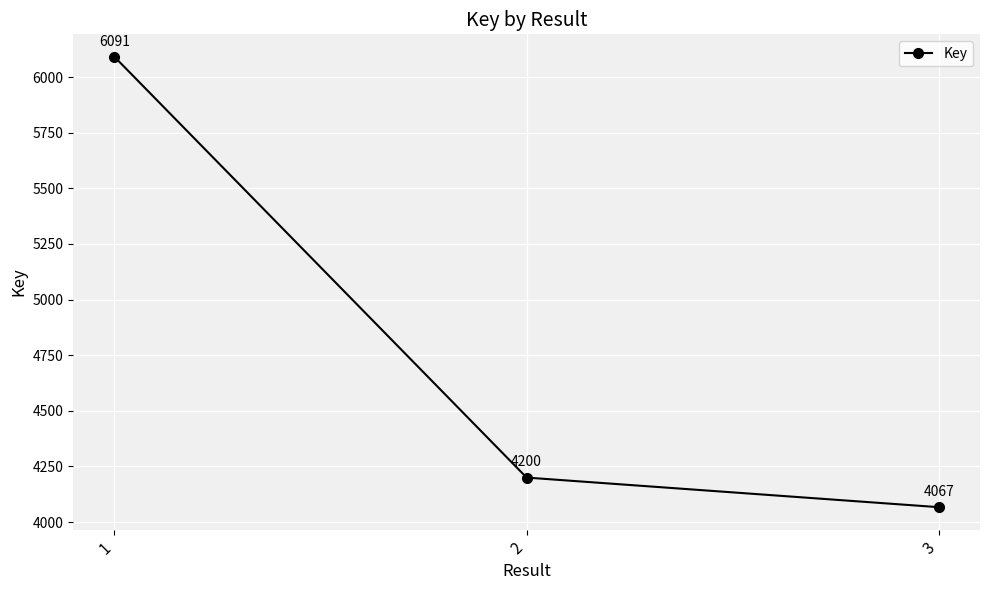

What is the value of the 1st point from the left?

6091